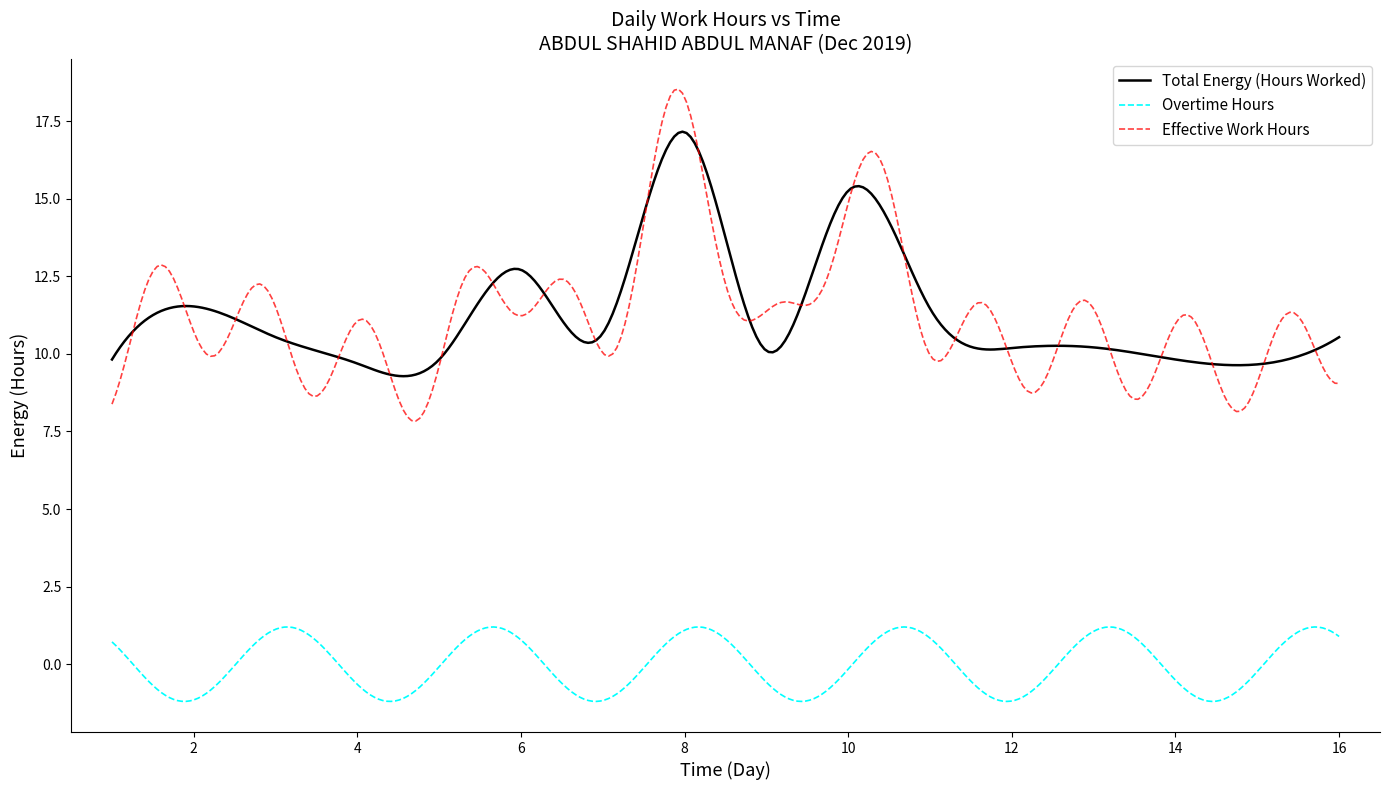

What is the lowest value of the Overtime Hours series?

-1.2